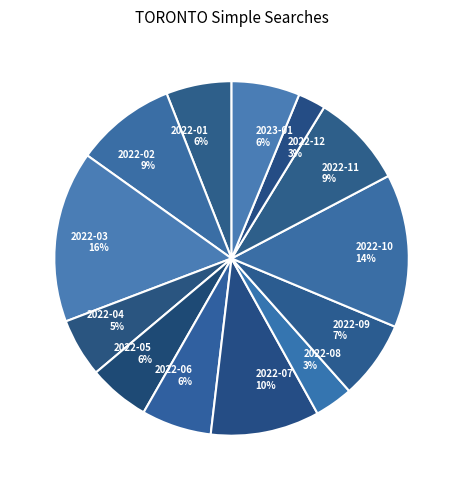

Which category has the biggest portion of the pie?

2022-03